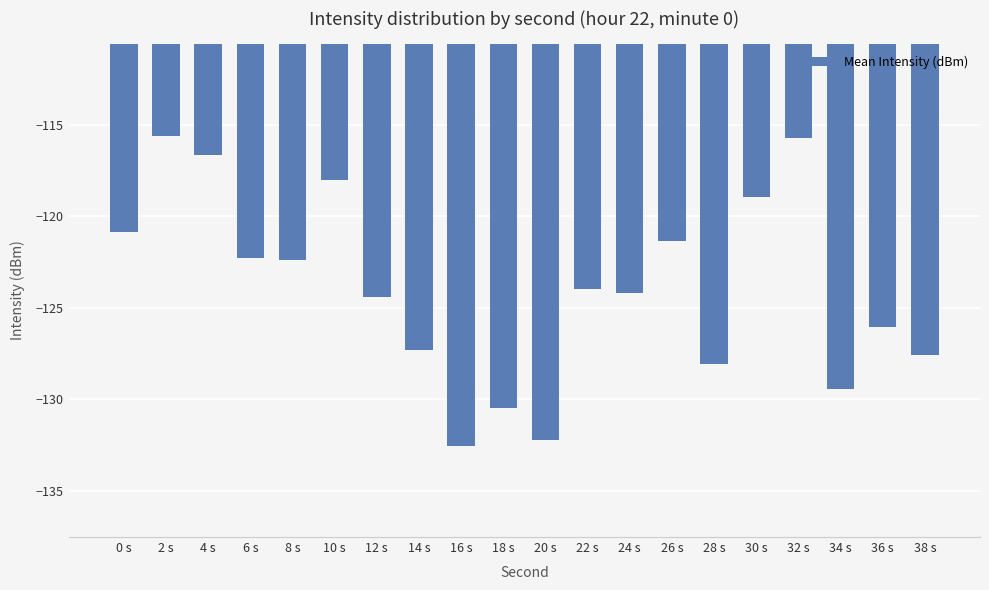

What is the value of the 18th bar from the left?

-129.4